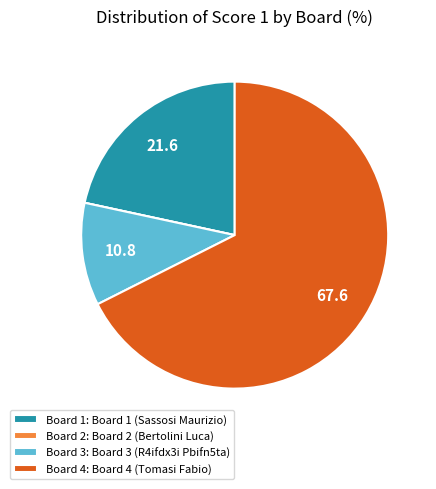

Do Board 3: Board 3 (R4ifdx3i Pbifn5ta) and Board 4: Board 4 (Tomasi Fabio) together represent more than half of the pie?

Yes